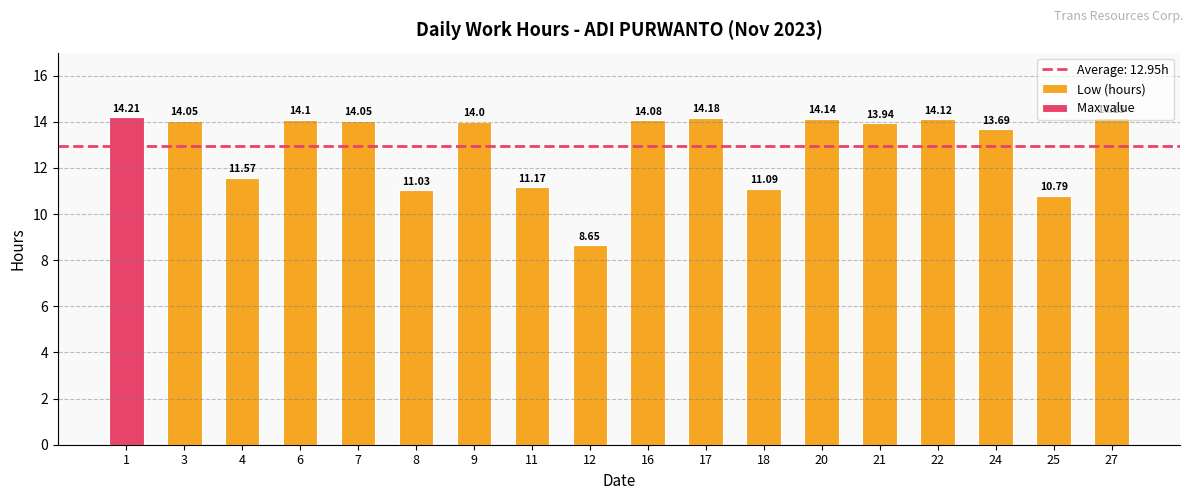

How many bars are there in total?

18